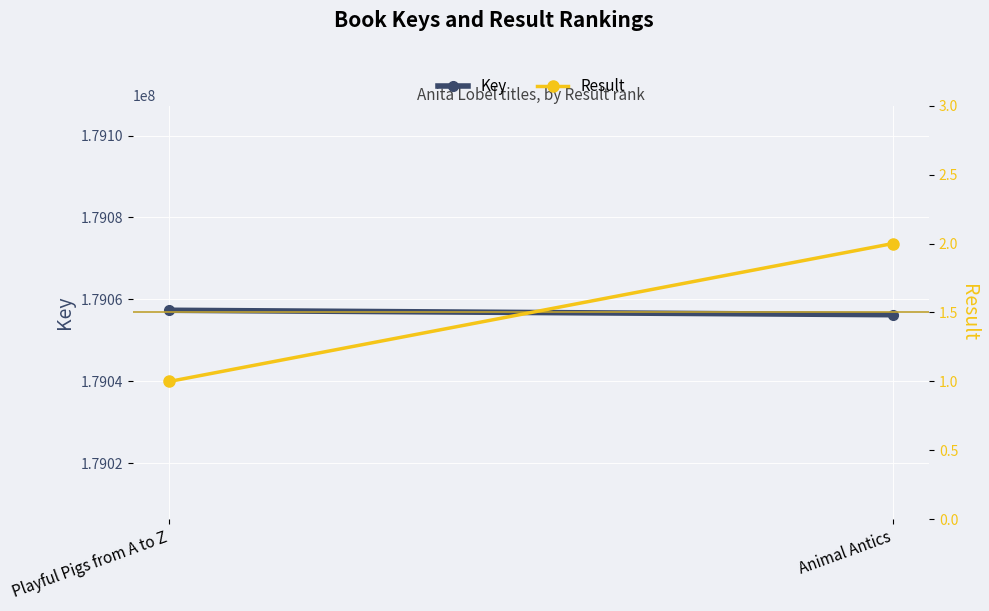

What is the value of the Result point at the 2nd from the left?

2